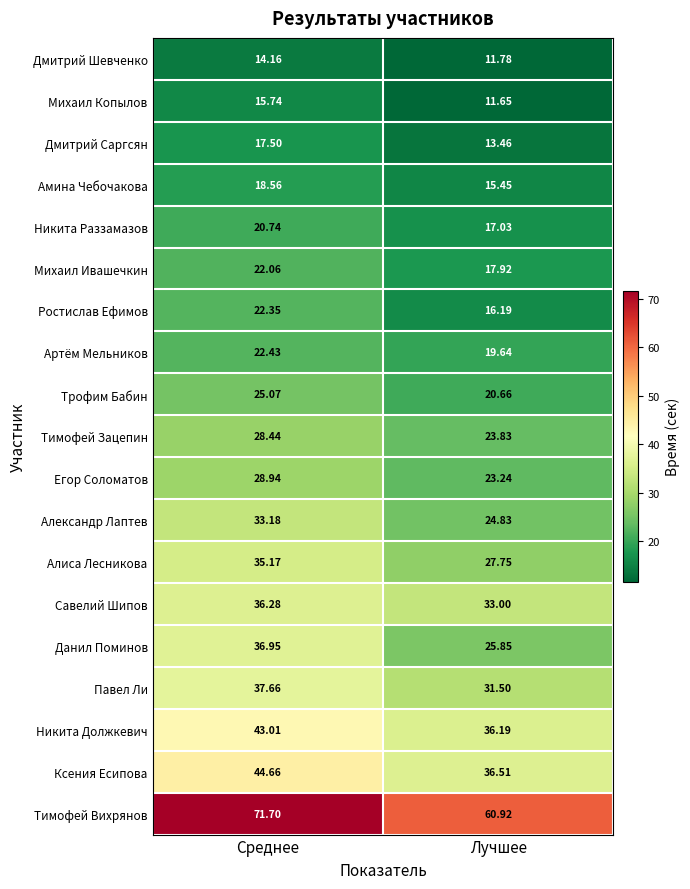

What is the greatest value displayed?

71.7